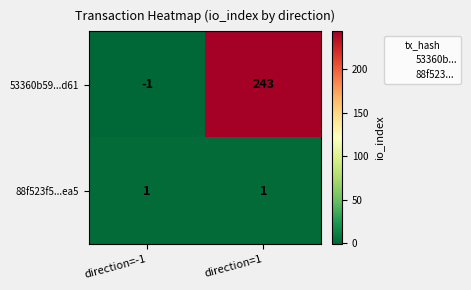

Which series has the widest spread of values?

53360b59...d61